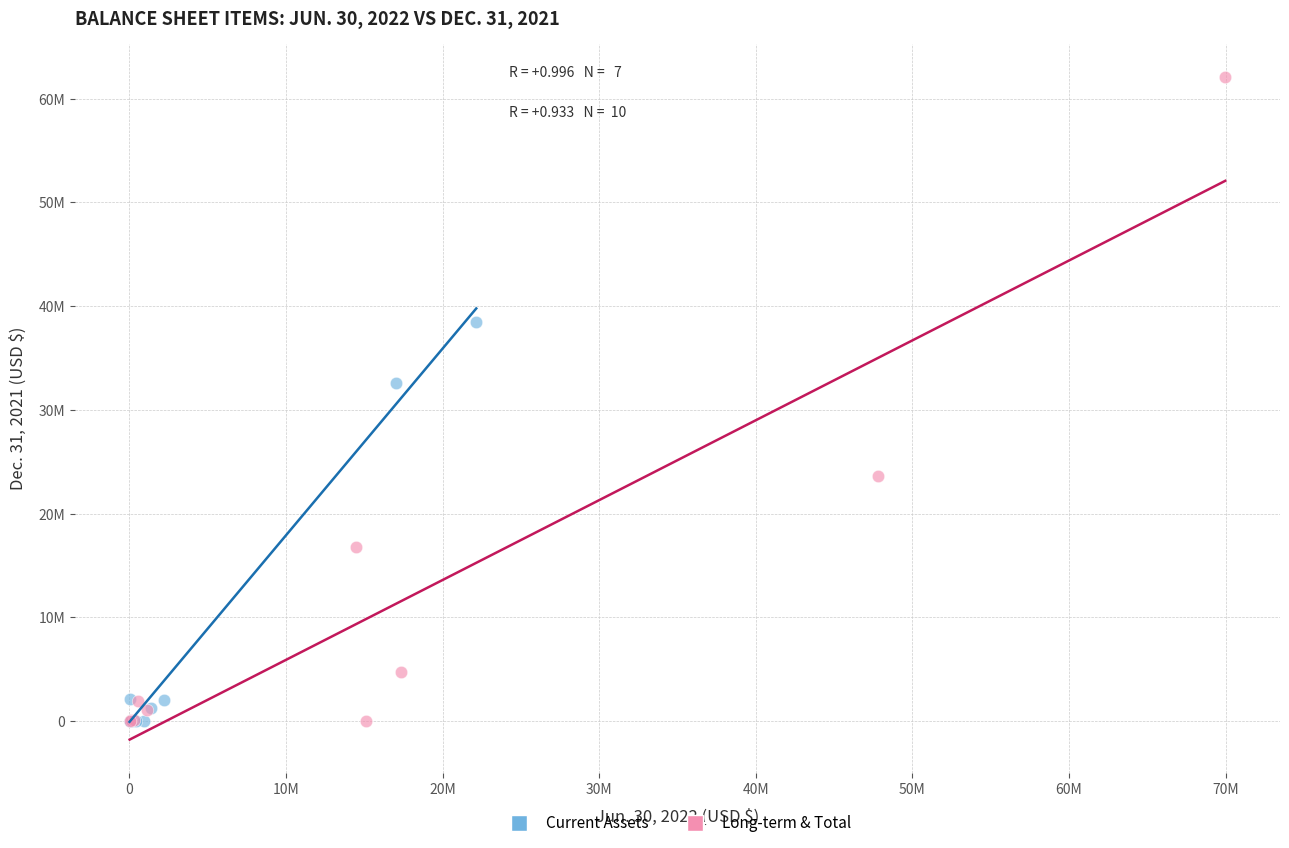

What are all the series names shown in the legend?

Current Assets, Long-term & Total